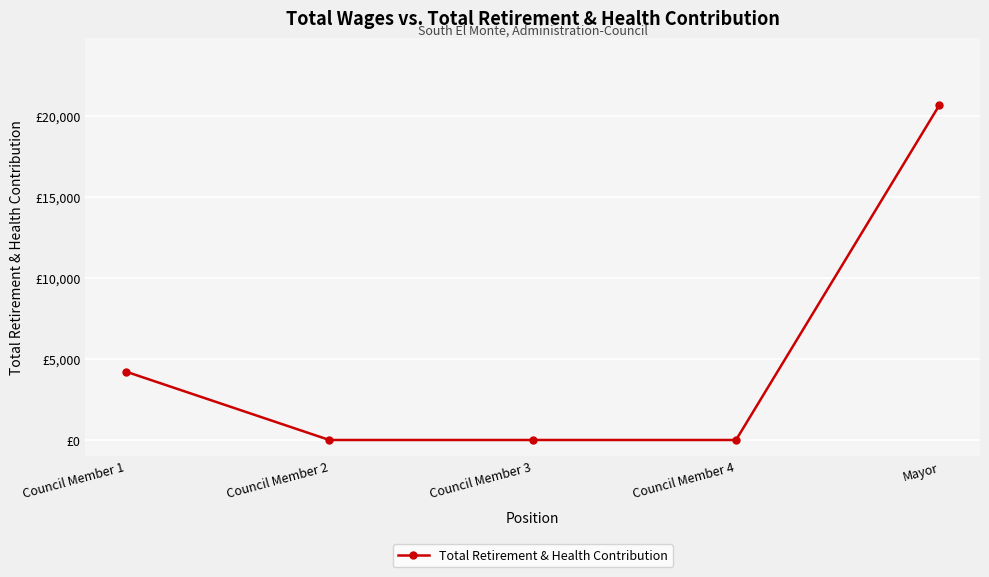

What is the difference between the second highest and second lowest values?

4214